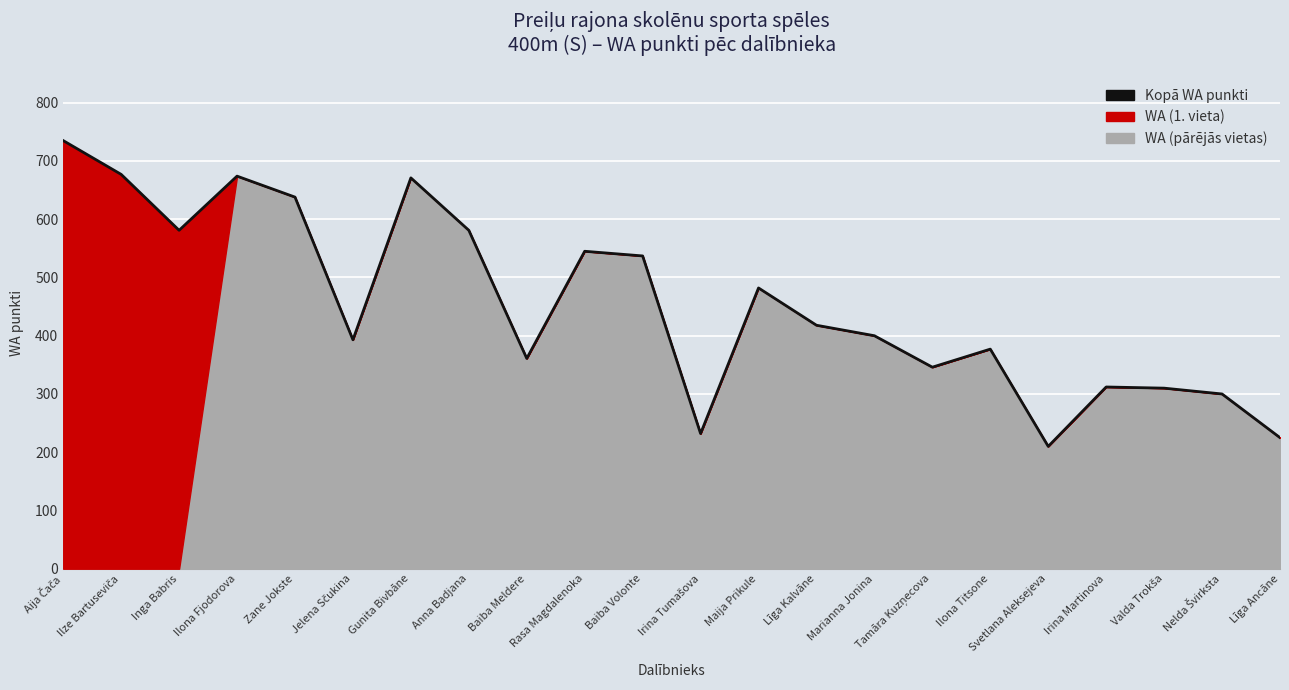

At which category does the chart reach its peak across all series?

Aija Čača